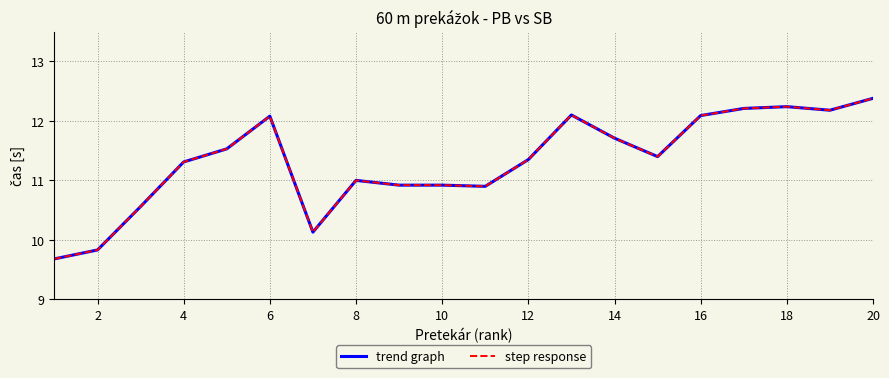

True or false: trend graph has more than 0 points higher than both neighbors.

True